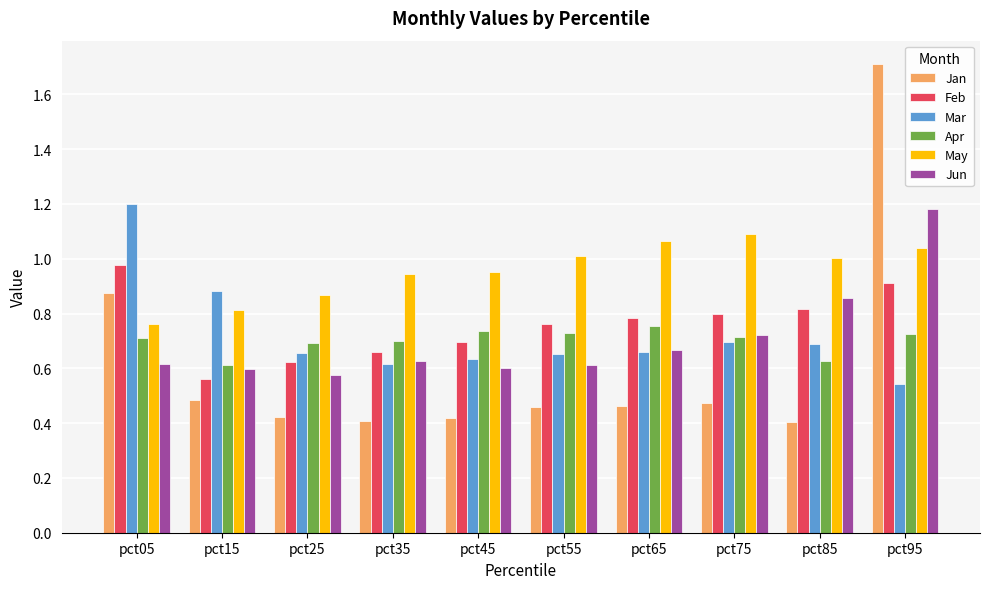

Is it true that Jan equals 0.6 at pct25?

False